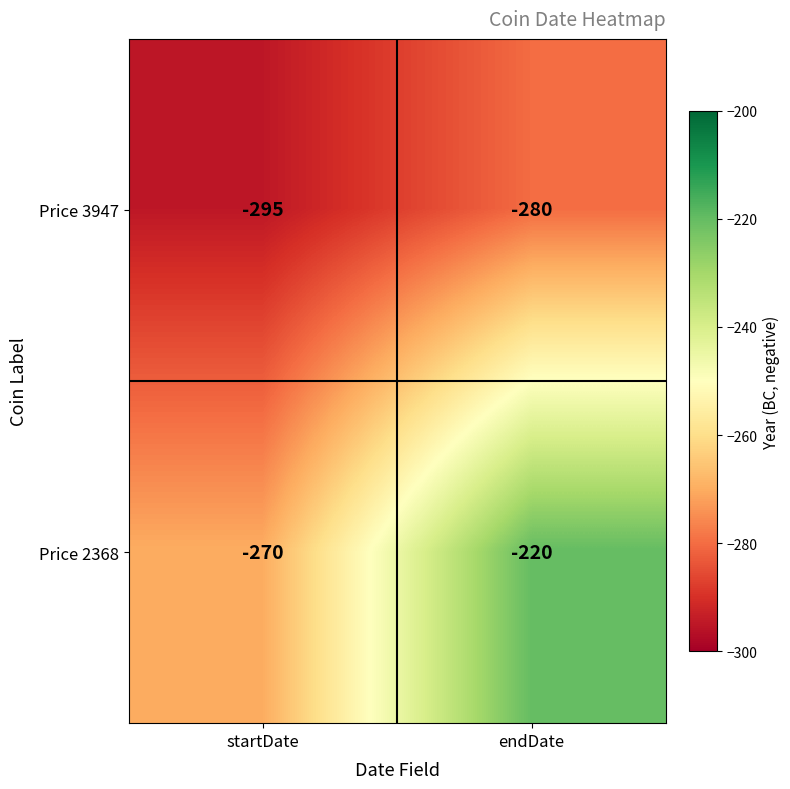

What is the maximum value shown in the chart?

-220